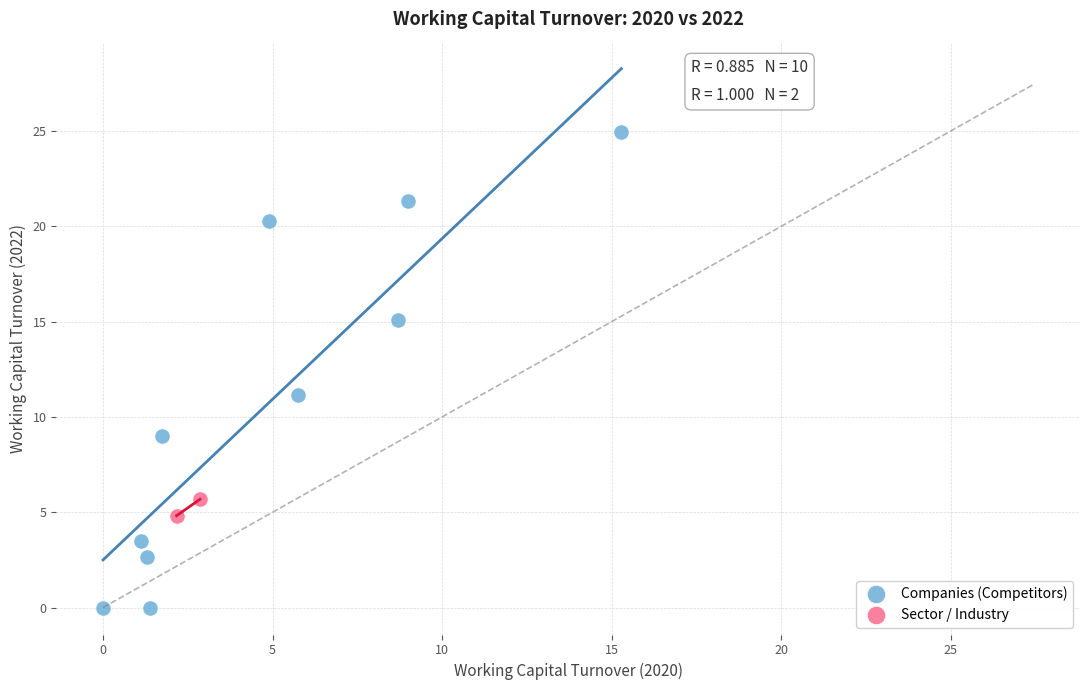

Which series reaches the minimum Y coordinate?

Companies (Competitors)